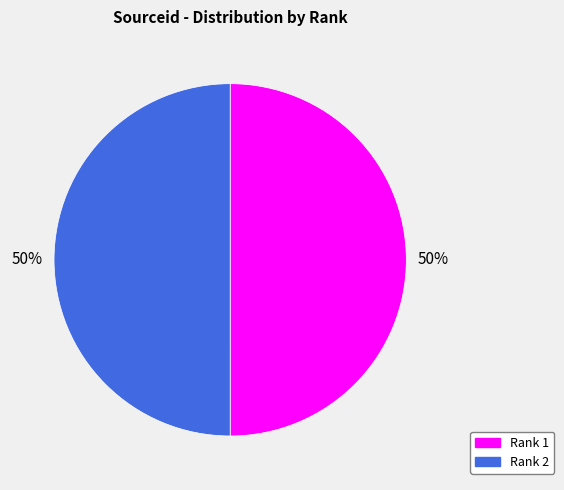

Do Rank 1 and Rank 2 together represent more than half of the pie?

Yes